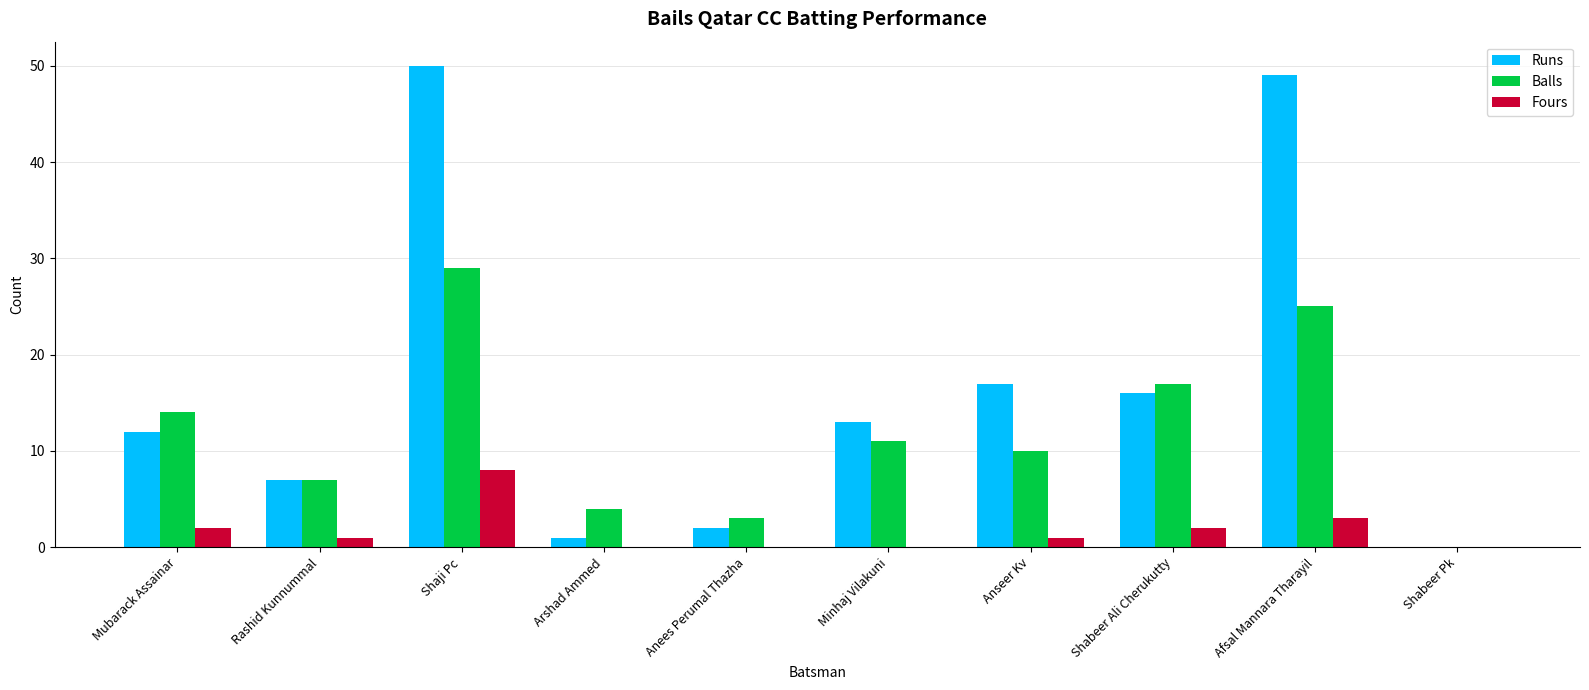

Which series changed the most between Rashid Kunnummal and Arshad Ammed?

Runs